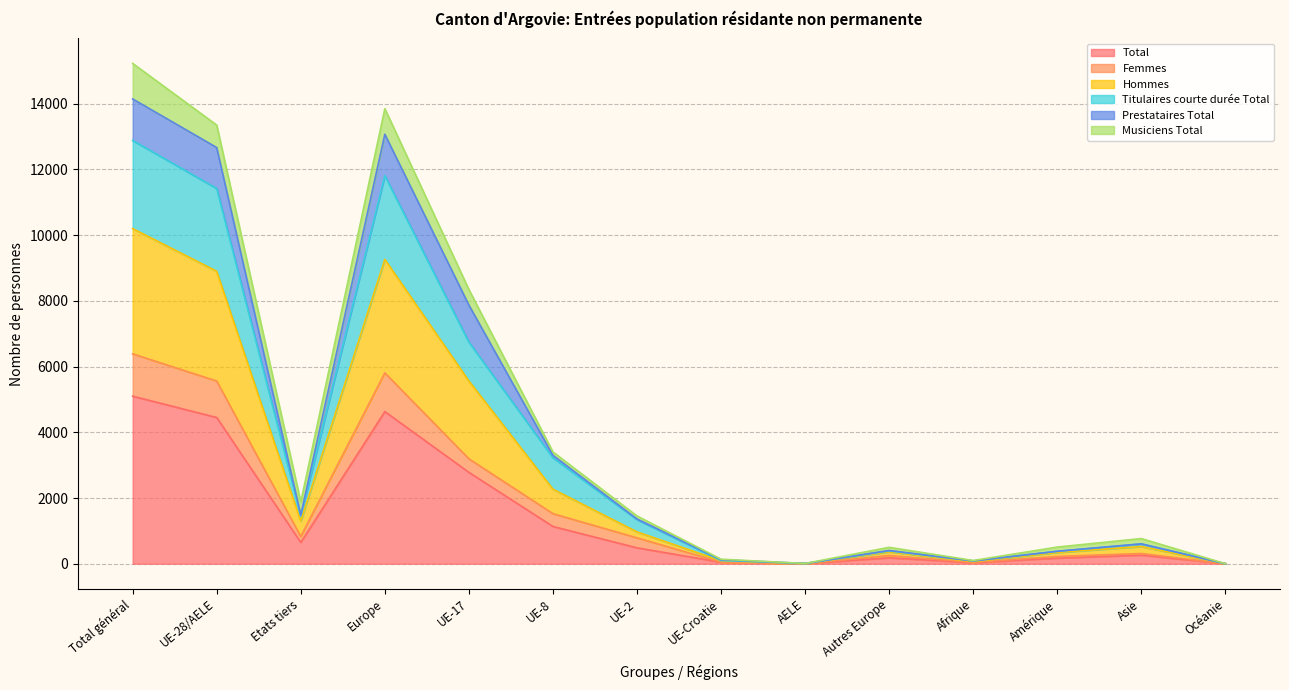

The value of Total at UE-Croatie is 46. True or false?

True